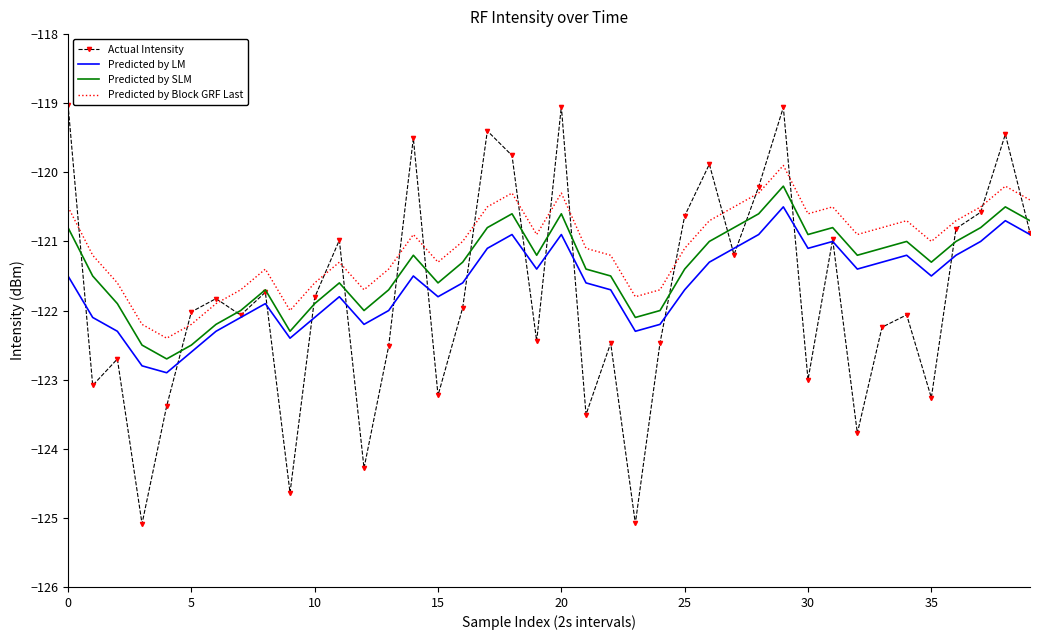

True or false: Predicted by LM and Actual Intensity cross at least once.

True